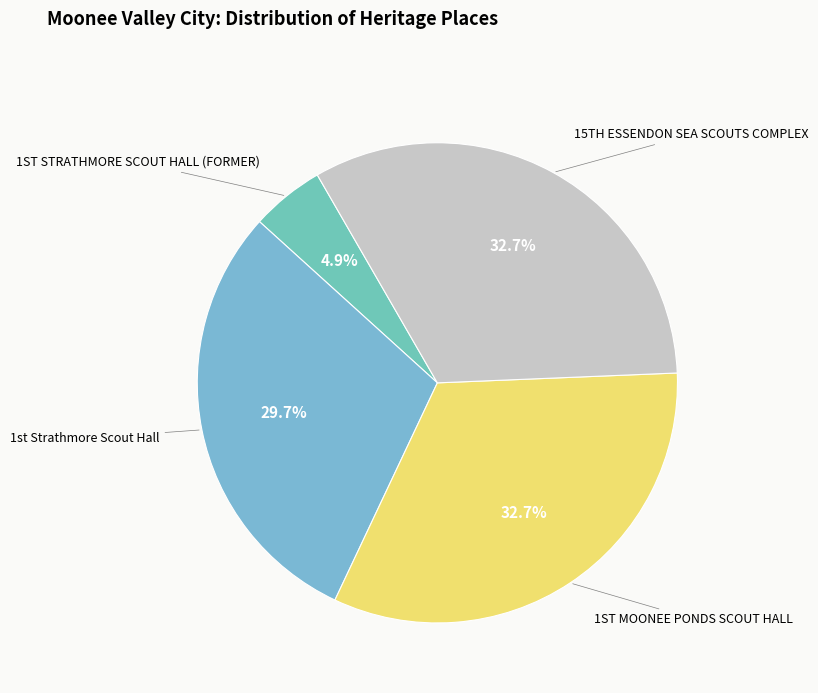

Which slice is the smallest?

1ST STRATHMORE SCOUT HALL (FORMER)